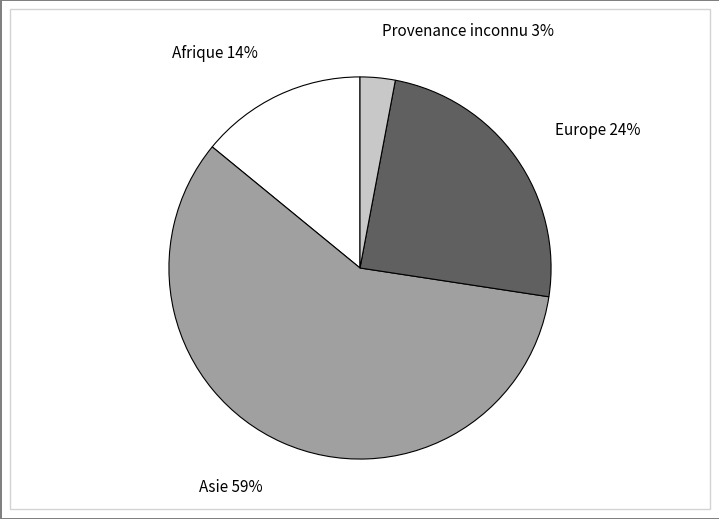

Is there any slice that represents more than half of the pie?

Yes